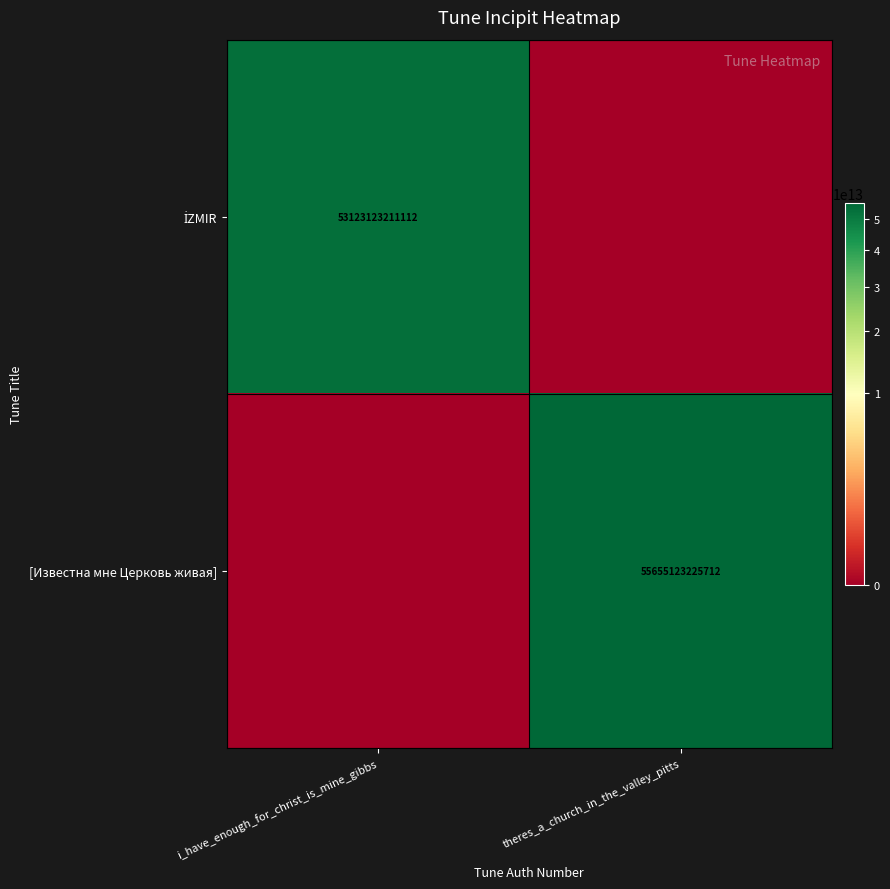

What is the difference between the highest and lowest values at theres_a_church_in_the_valley_pitts?

55655123225712